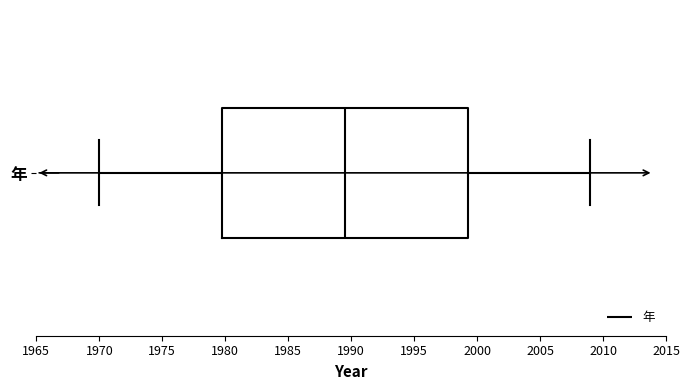

Read this box plot against the x-axis: the position of the median line, the range covered by the box, and the ends of both whiskers. The values are not printed on the chart, so give them approximately, as read against the axis.

median 1989.5, box 1980.0 to 1999.5, whiskers 1970.0 to 2009.0